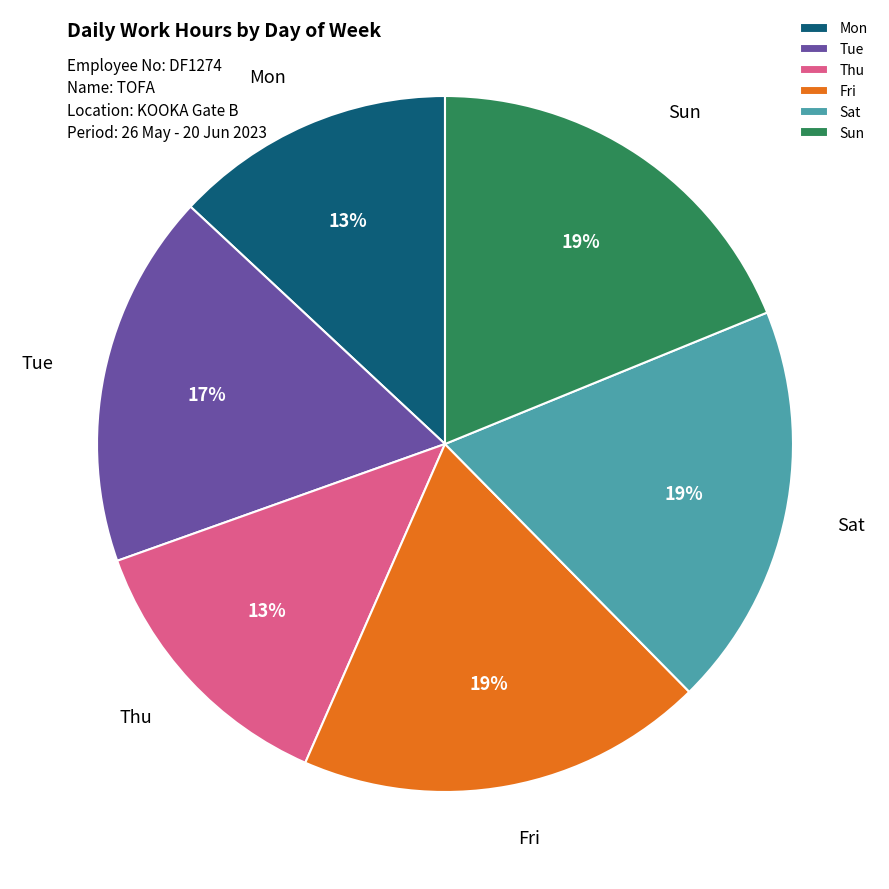

To the nearest percent, what is the difference between the largest and smallest slice percentages?

6%